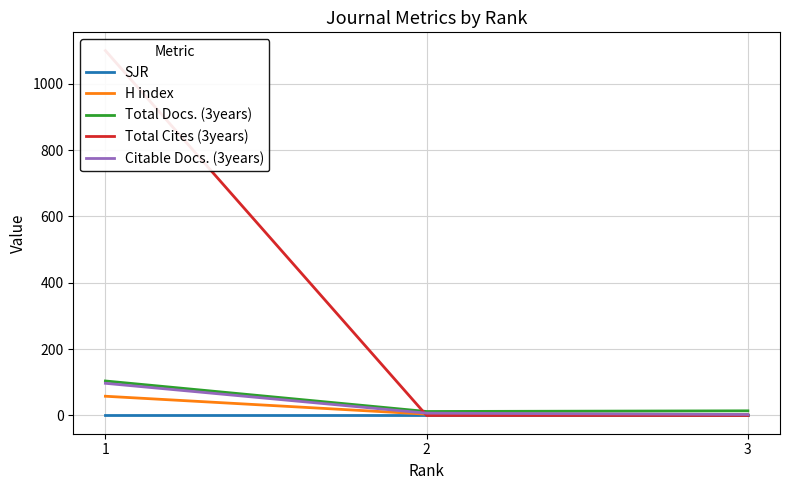

Which label corresponds to the largest value in the chart?

1